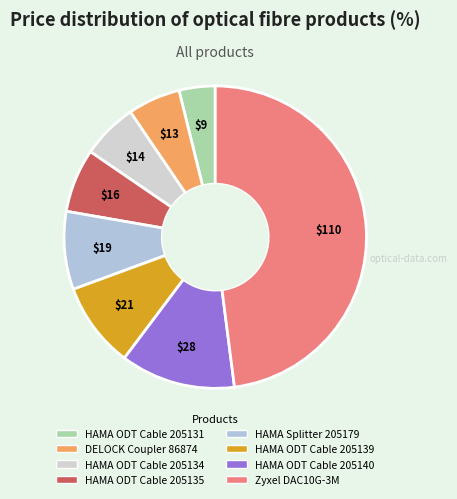

Which category has the biggest portion of the pie?

Zyxel DAC10G-3M